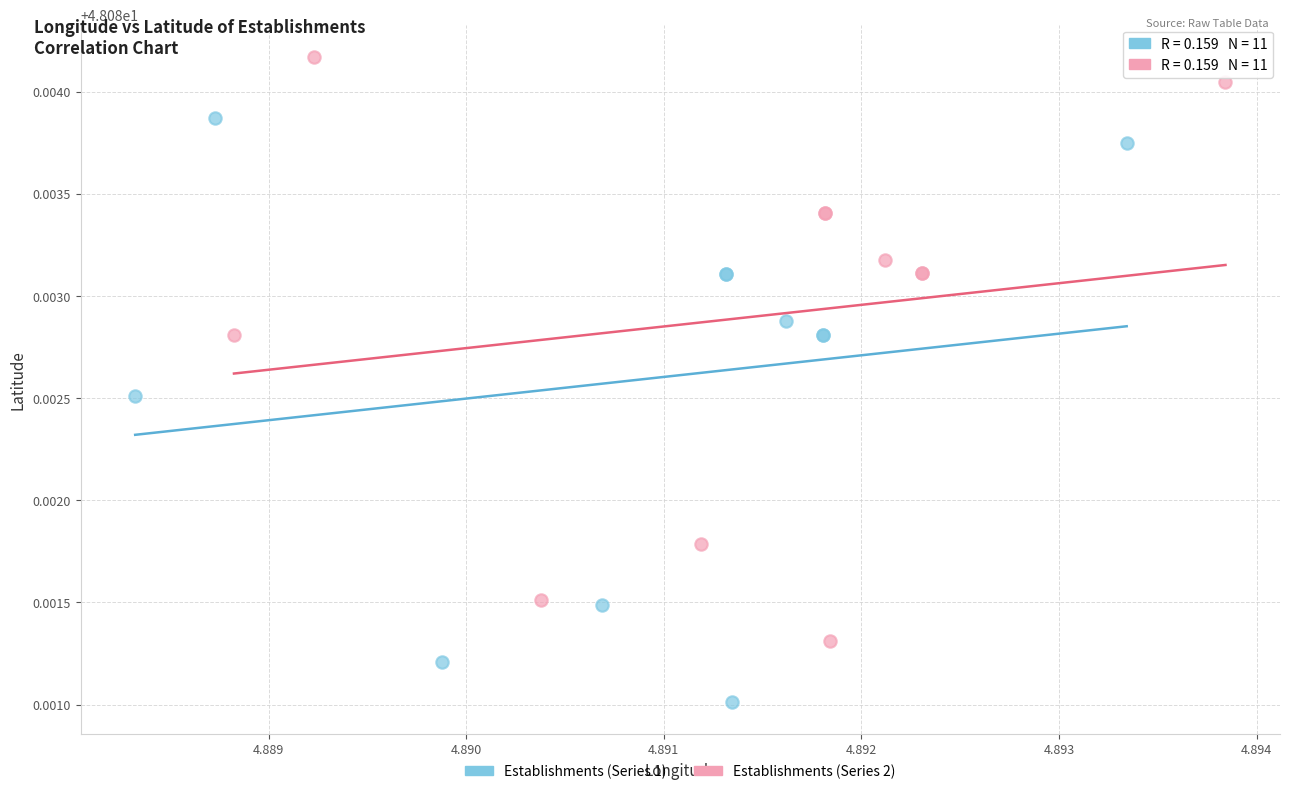

Which series contains the highest Y value?

Establishments (Series 2)